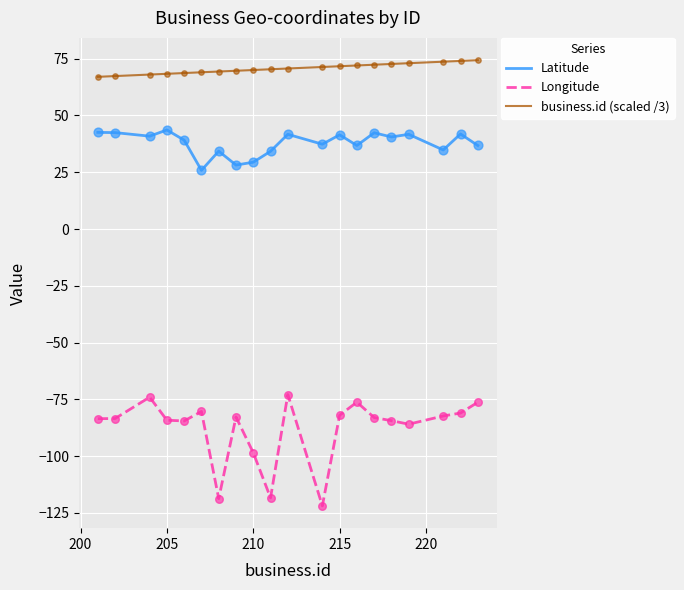

Which series has the largest total across all categories?

business.id (scaled /3)